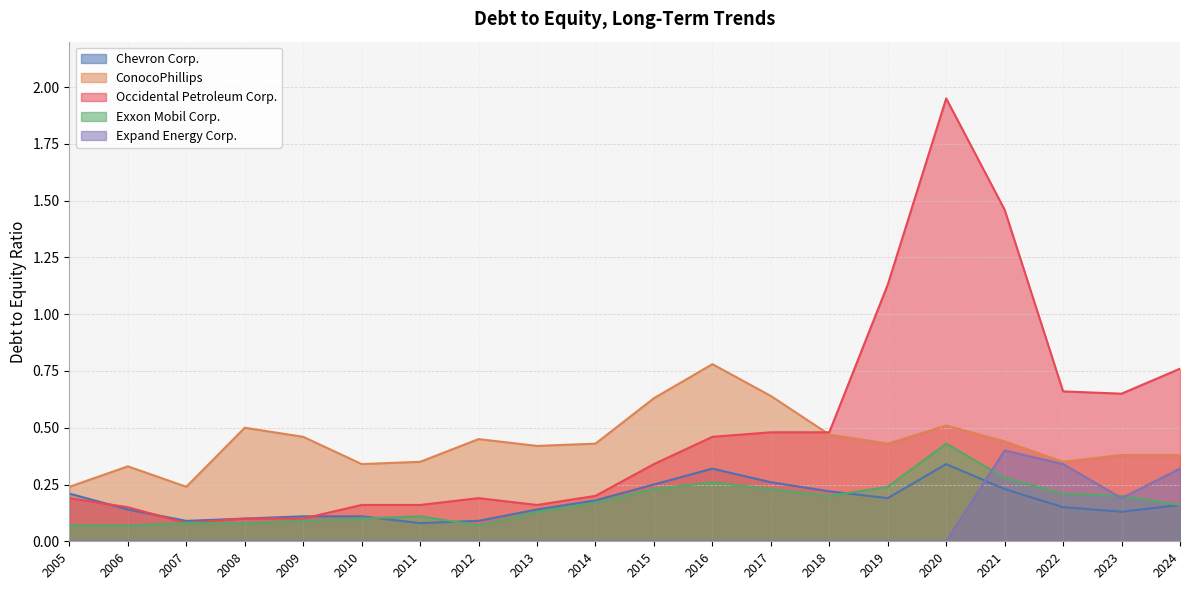

Which series has the widest spread of values?

Occidental Petroleum Corp.